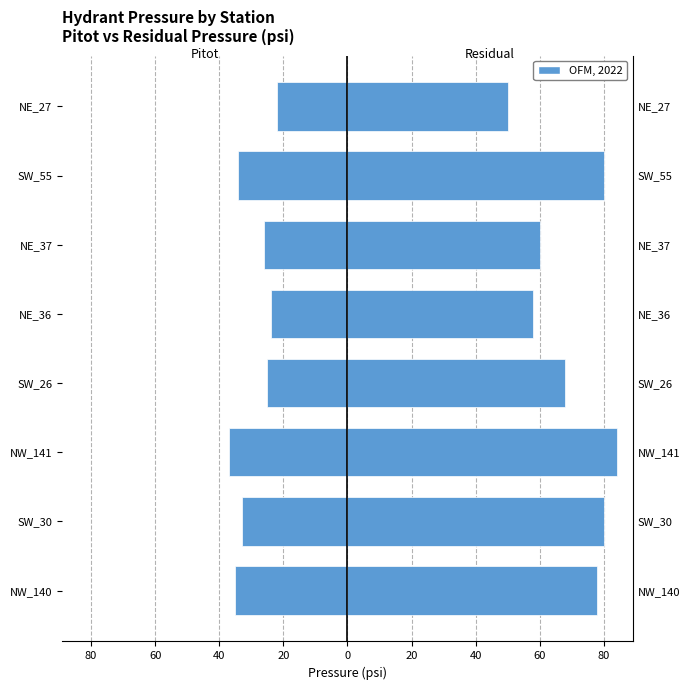

What is the sum of the PitotPressure_psi values at SW_26 and NE_37?

-51